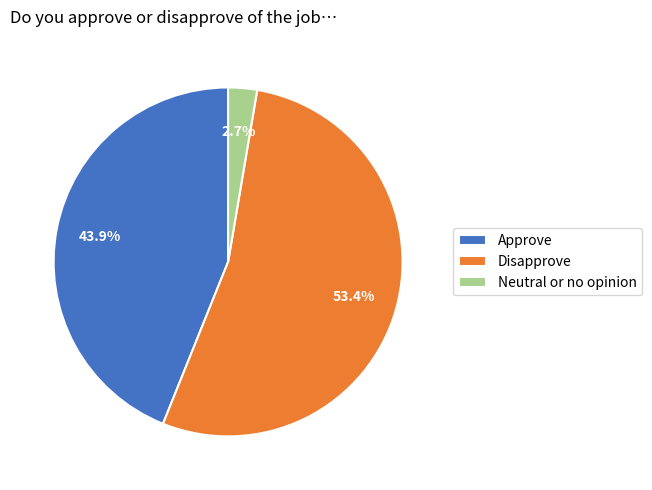

Rank the categories by value from lowest to highest.

Neutral or no opinion, Approve, Disapprove